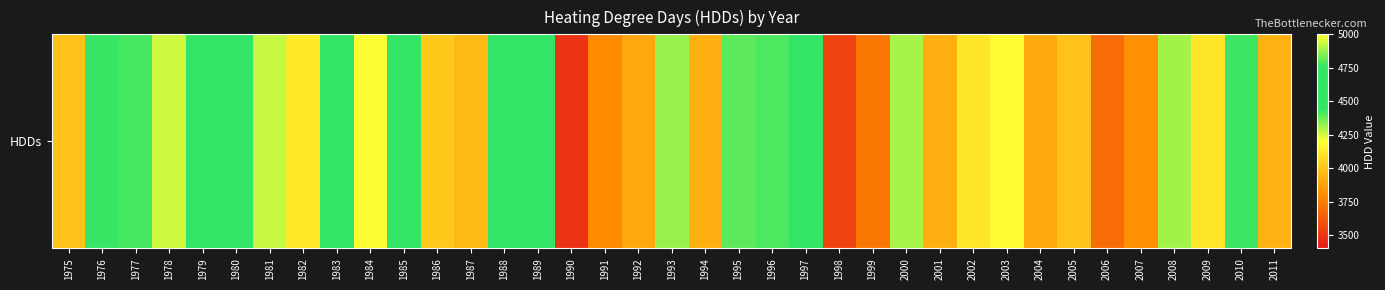

What is the sum of all values?

154224.6